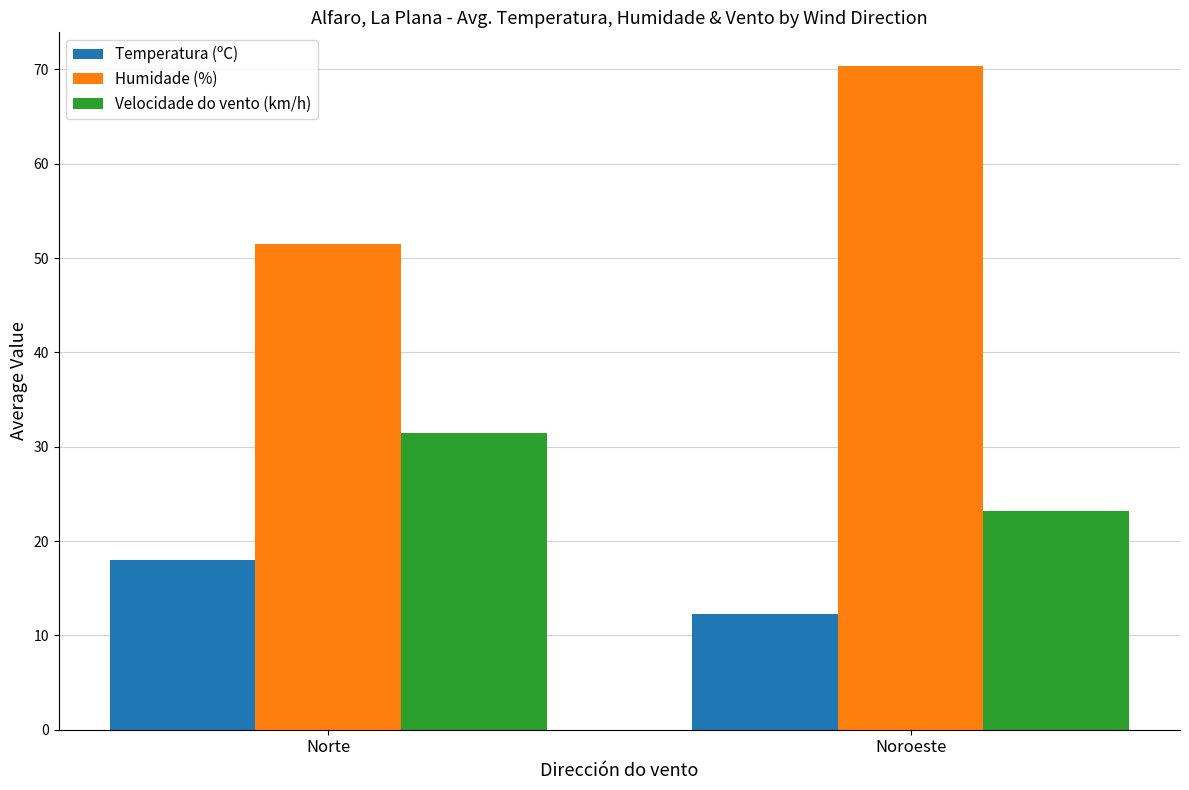

What position from the right is Noroeste?

1